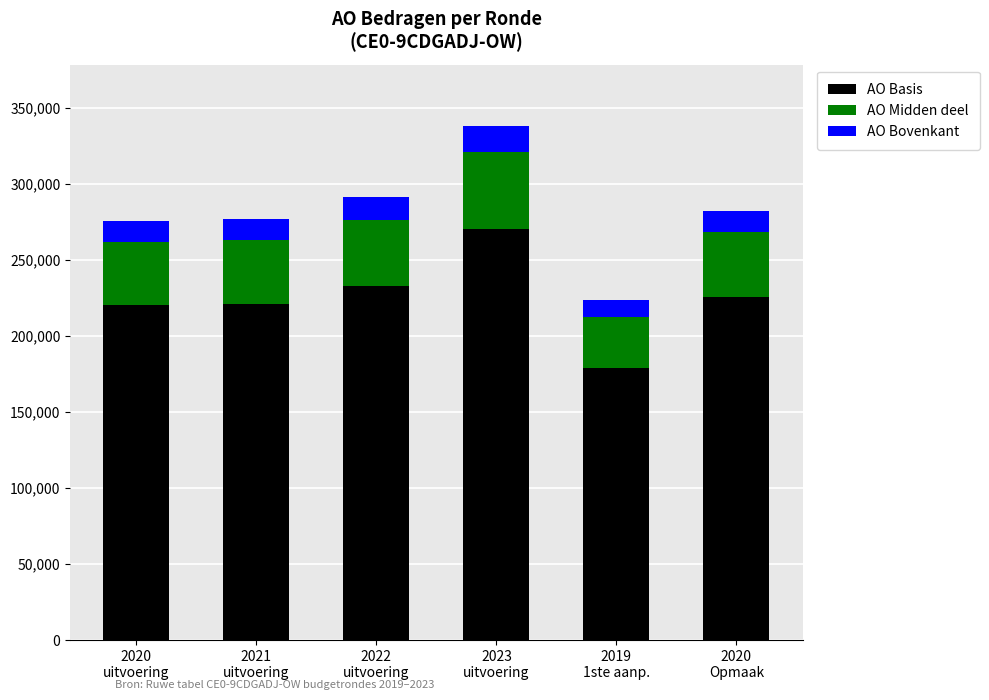

Are the bars horizontal?

No